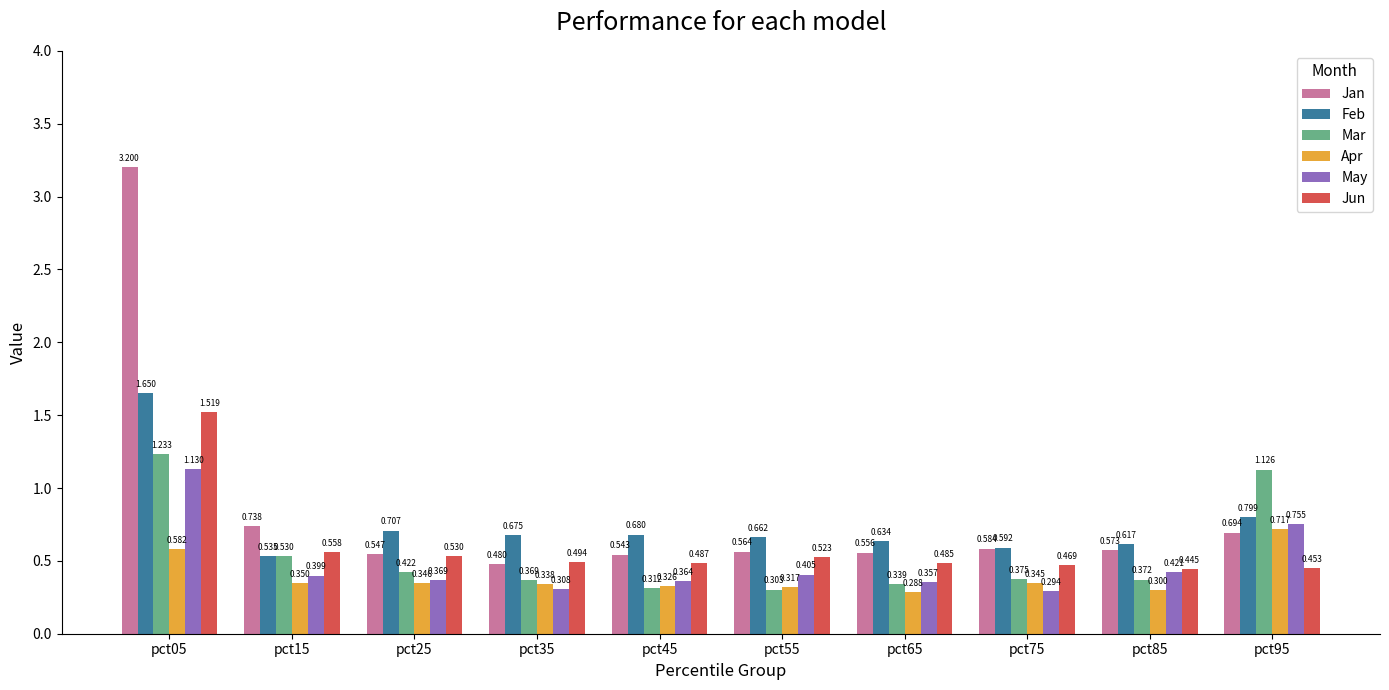

At which label is May closest to 0?

pct75